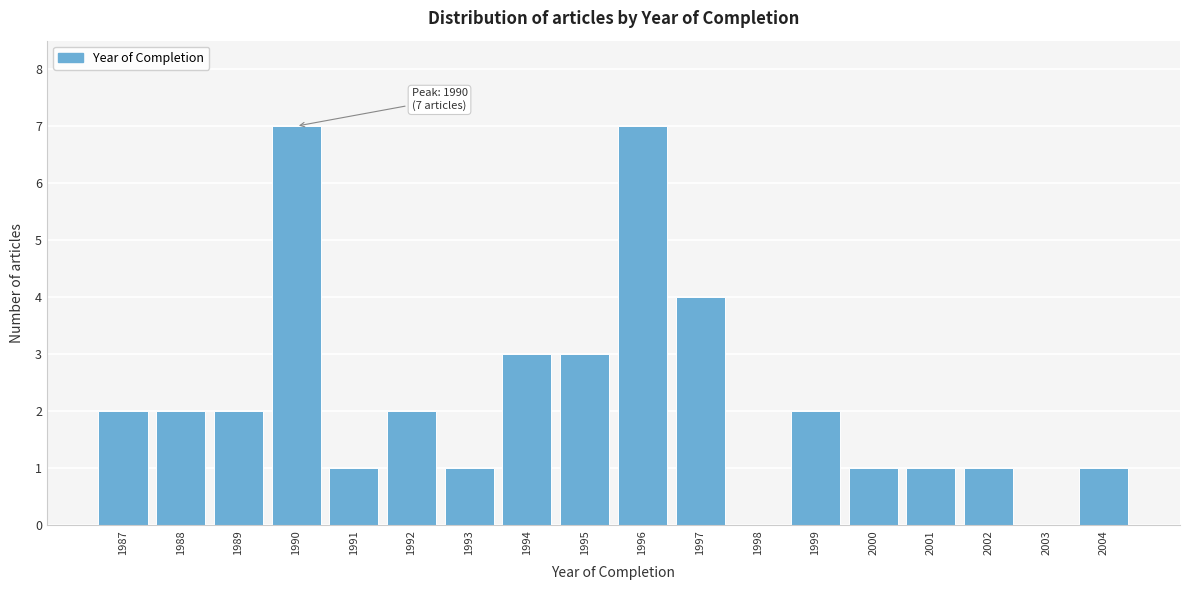

Reading left to right, transcribe all the data shown in this chart.

1987=2	1988=2	1989=2	1990=7	1991=1	1992=2	1993=1	1994=3	1995=3	1996=7	1997=4	1998=0	1999=2	2000=1	2001=1	2002=1	2003=0	2004=1